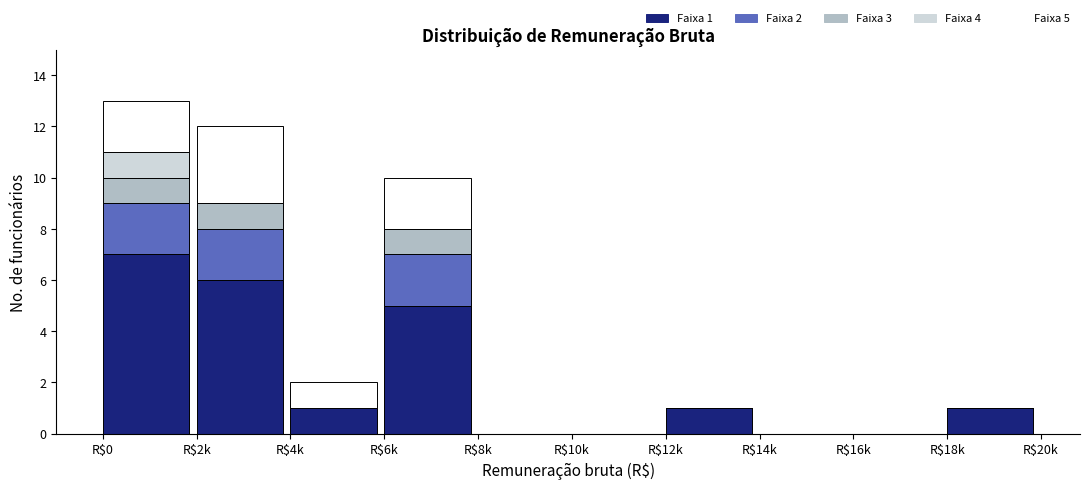

Which category has the highest value in the Faixa 1 series?

R$0